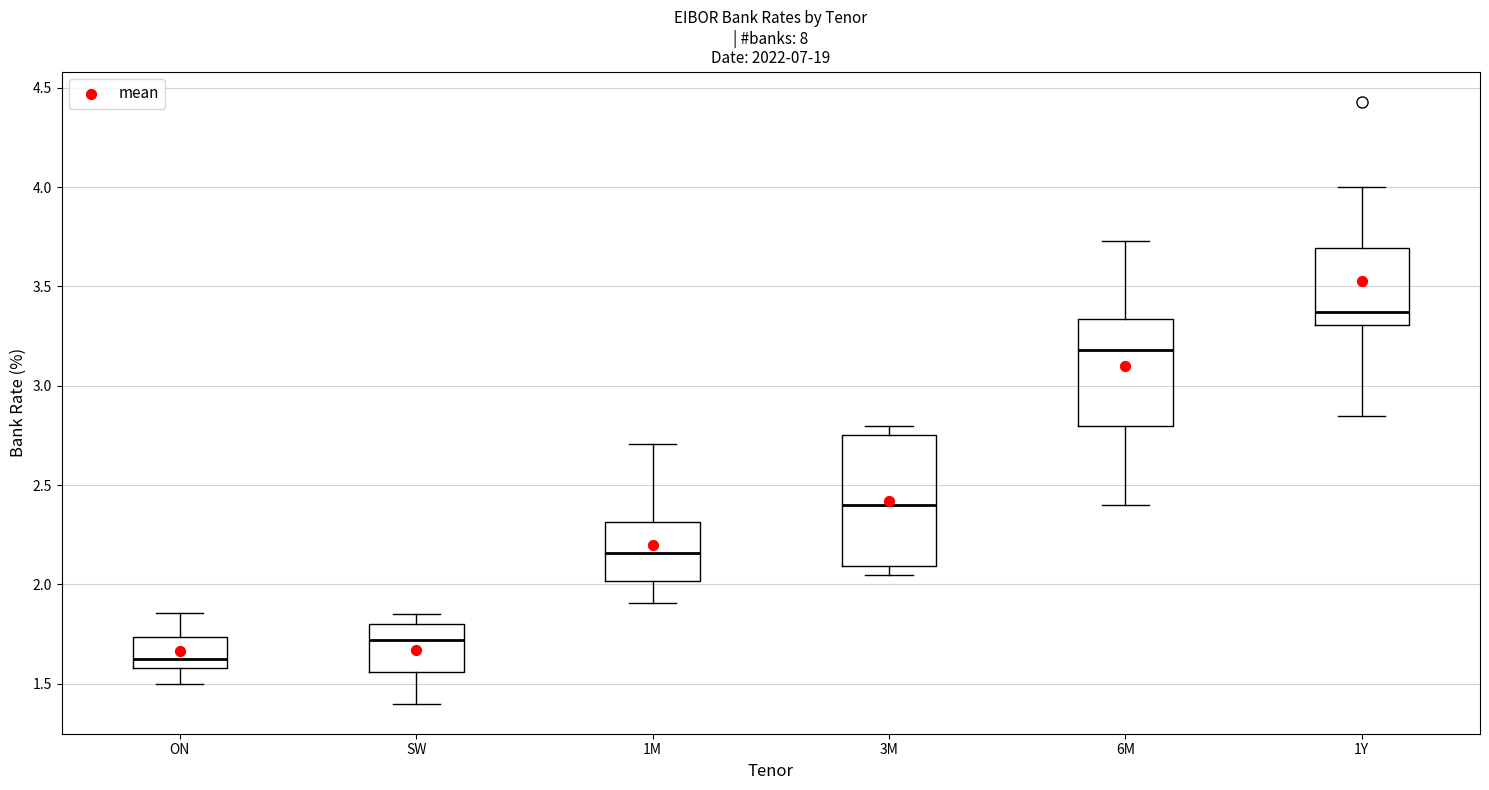

Which box has the lowest median line?

ON